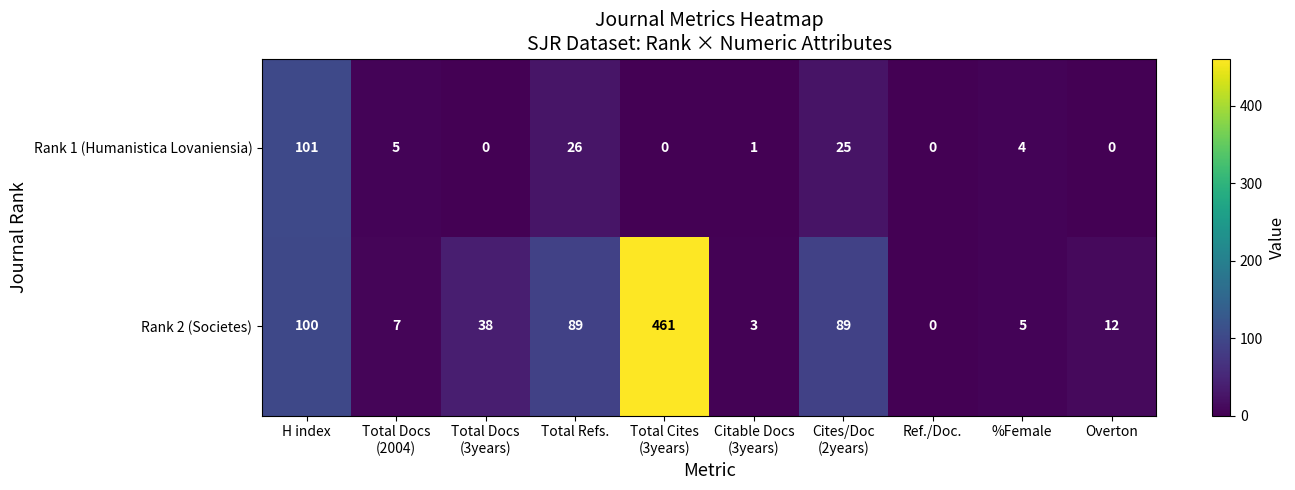

True or false: Rank 1 (Humanistica Lovaniensia) has a value of 45 at Total Refs..

False